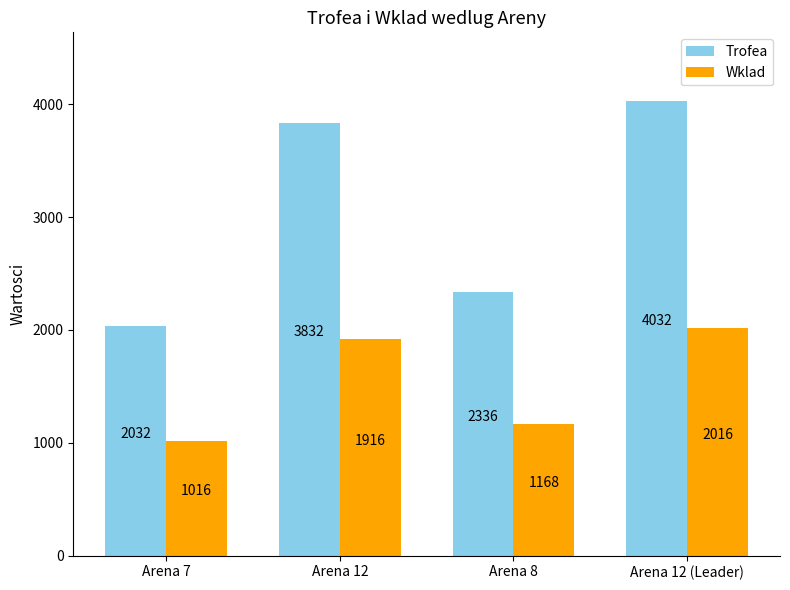

Where is Wklad nearest to the value 1516?

Arena 8